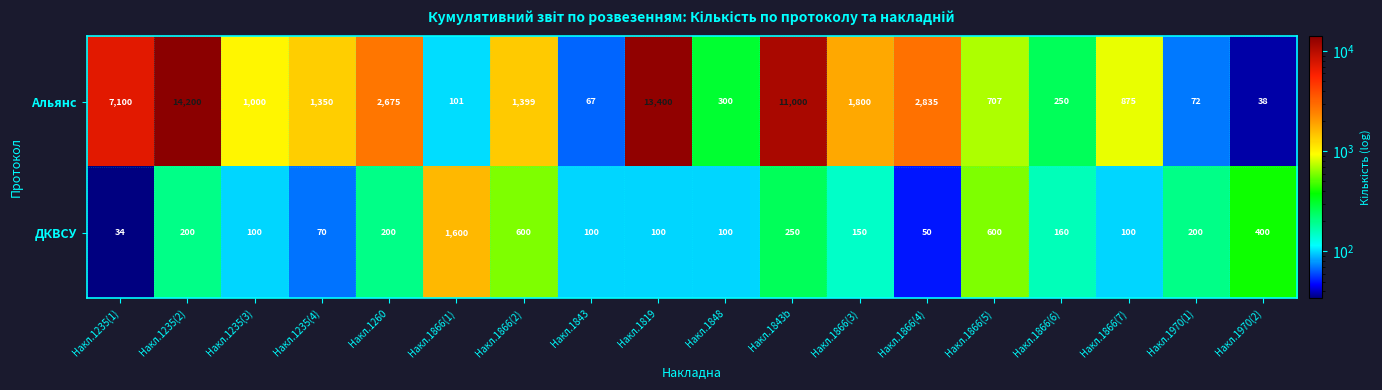

Which series has the widest spread of values?

Альянс